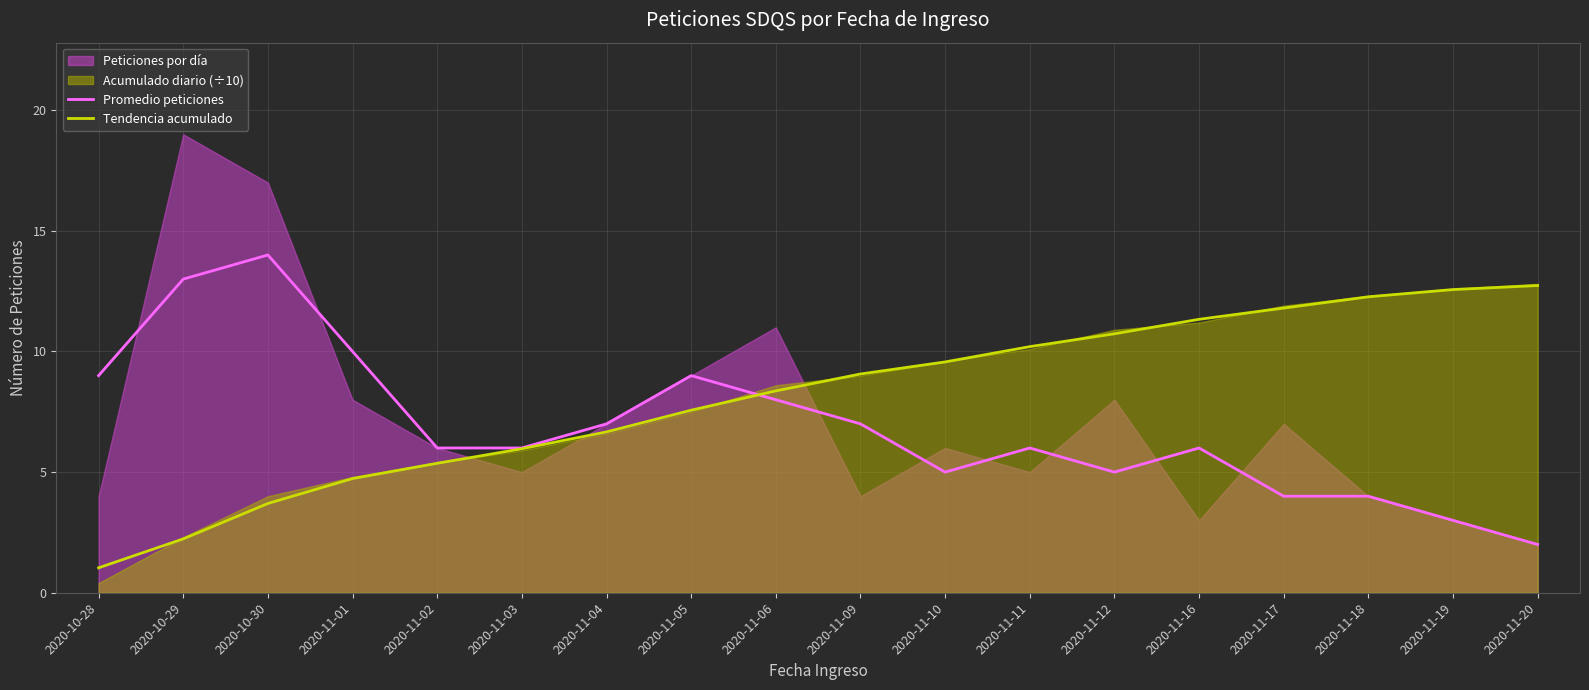

Is it true that Promedio peticiones equals 13.0 at 2020-10-29?

True